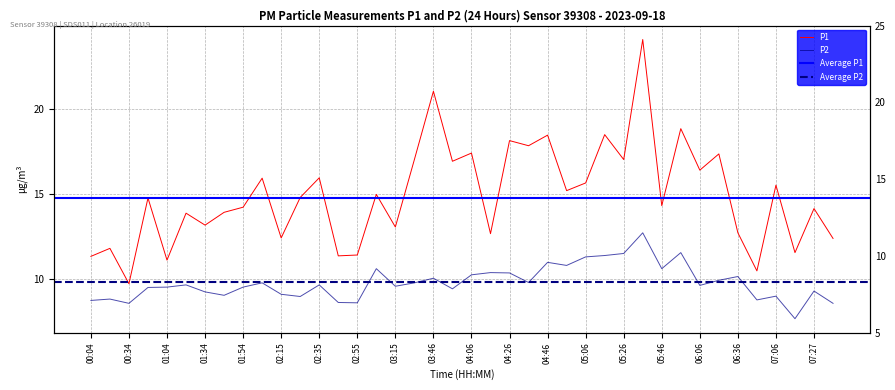

Reading left to right, extract all data points from this chart.

P1: 11.3	11.8	9.8	14.8	11.1	13.9	13.2	13.9	14.2	15.9	12.4	14.8	15.9	11.4	11.4	15.0	13.1	17.0	21.0	16.9	17.4	12.7	18.1	17.8	18.4	15.2	15.7	18.5	17.0	24.1	14.3	18.8	16.4	17.4	12.7	10.5	15.5	11.6	14.2	12.4
P2: 8.8	8.8	8.6	9.5	9.6	9.7	9.3	9.1	9.6	9.8	9.1	9.0	9.7	8.7	8.6	10.6	9.6	9.8	10.1	9.4	10.3	10.4	10.4	9.8	11.0	10.8	11.3	11.4	11.5	12.7	10.6	11.6	9.7	9.9	10.2	8.8	9.0	7.7	9.3	8.6